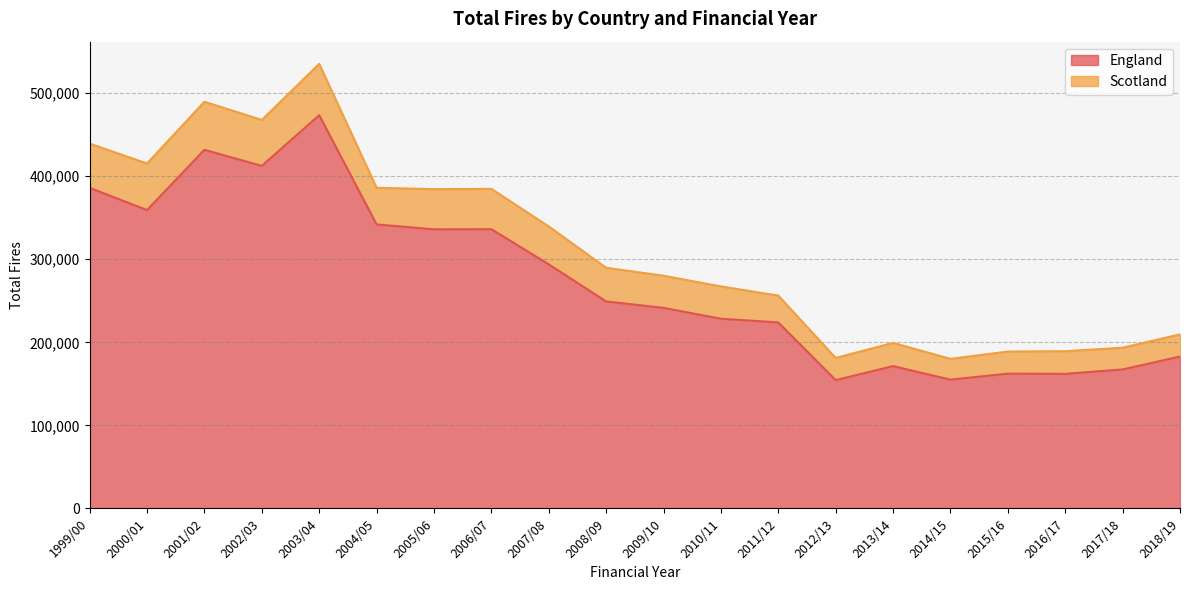

At which label does Scotland first exceed 289807?

1999/00